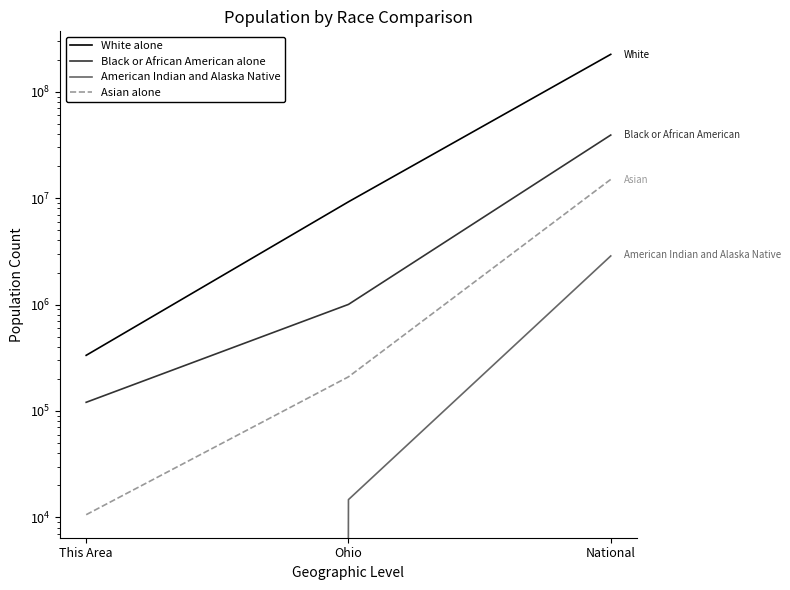

Is it true that Asian alone equals 209101.5 at Ohio?

True